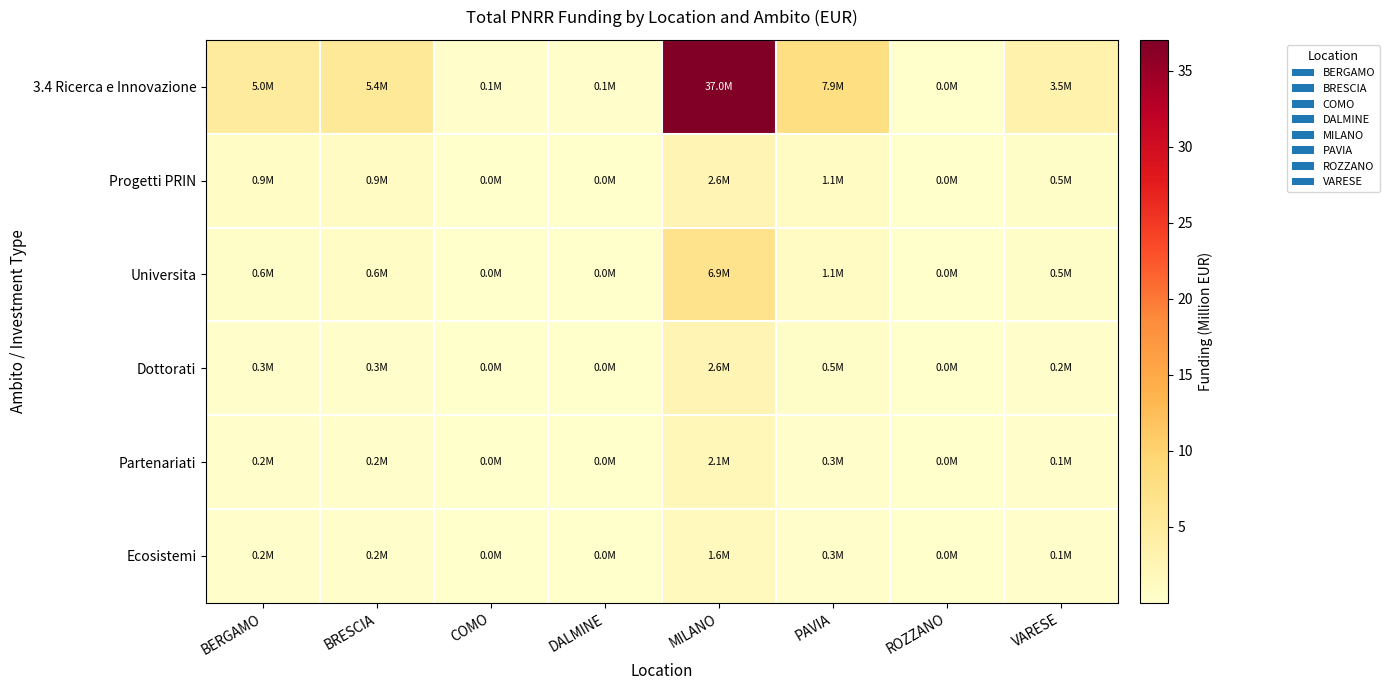

Rank the series by their maximum value, from highest to lowest.

3.4 Ricerca e Innovazione, Universita, Progetti PRIN, Dottorati, Partenariati, Ecosistemi